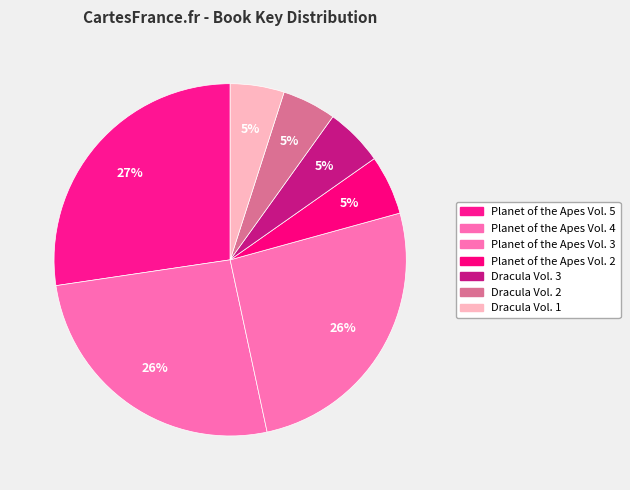

Is there any slice that represents more than half of the pie?

No